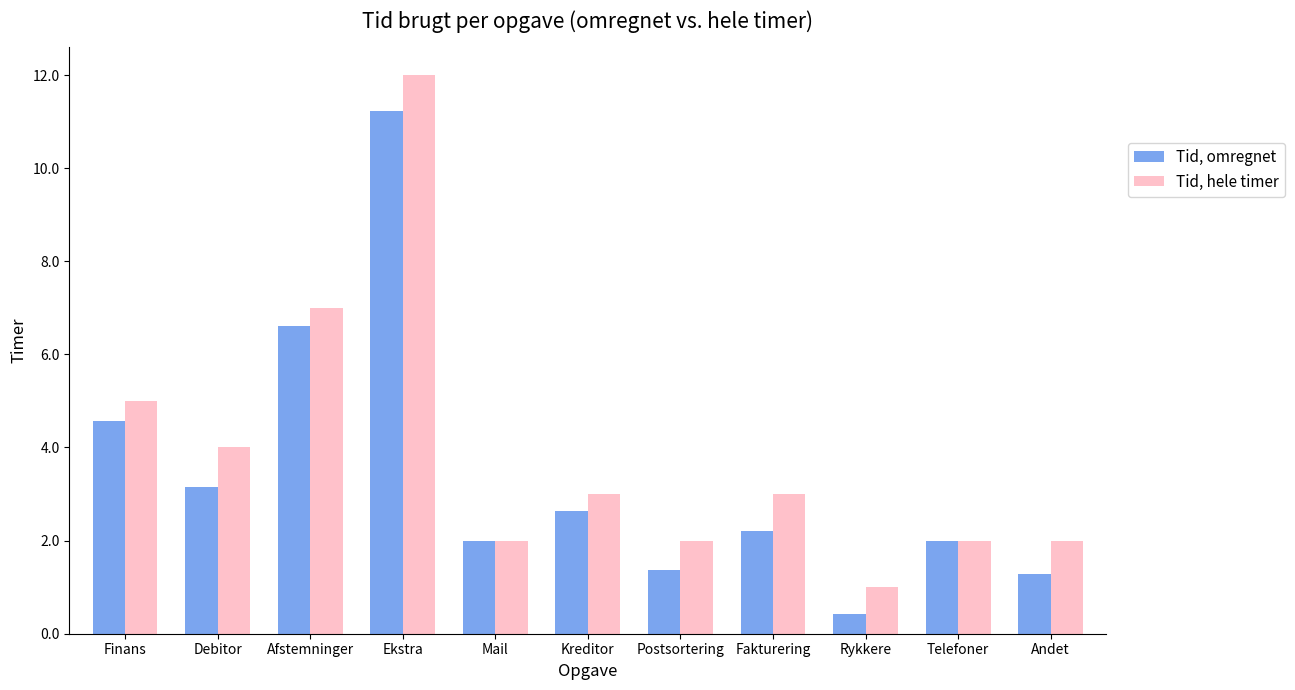

Between Afstemninger and Andet, which series saw the biggest shift?

Tid, omregnet